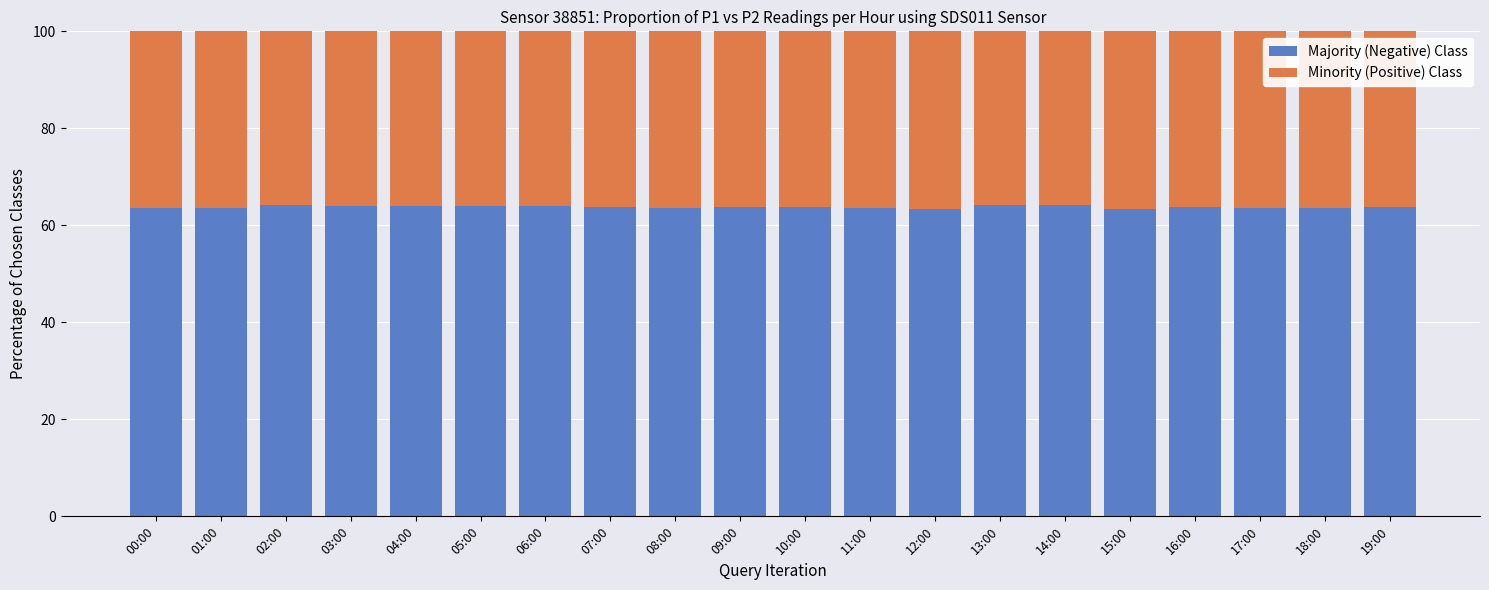

What is the value of the Majority (Negative) Class bar at the 5th from the left?

63.9